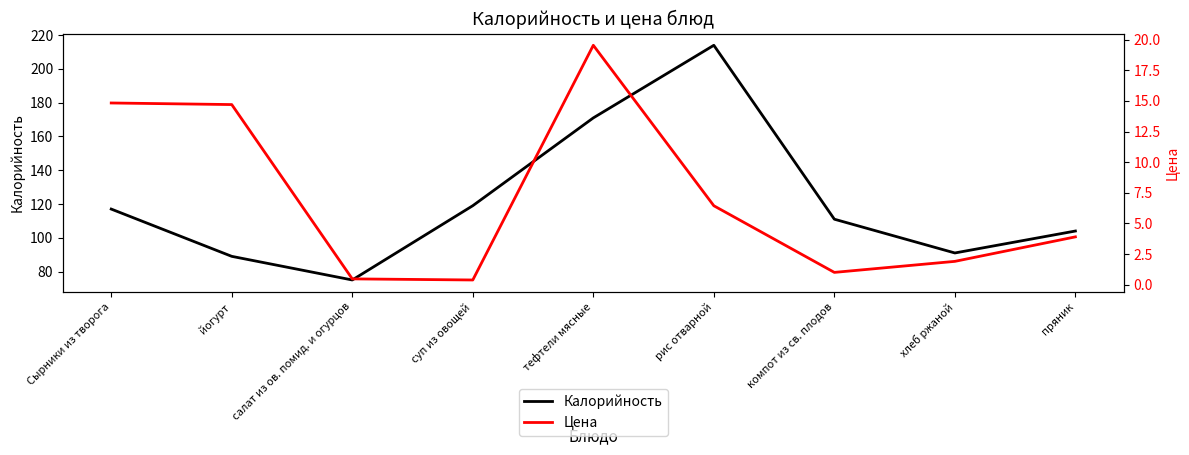

True or false: Калорийность and Цена cross at least once.

False